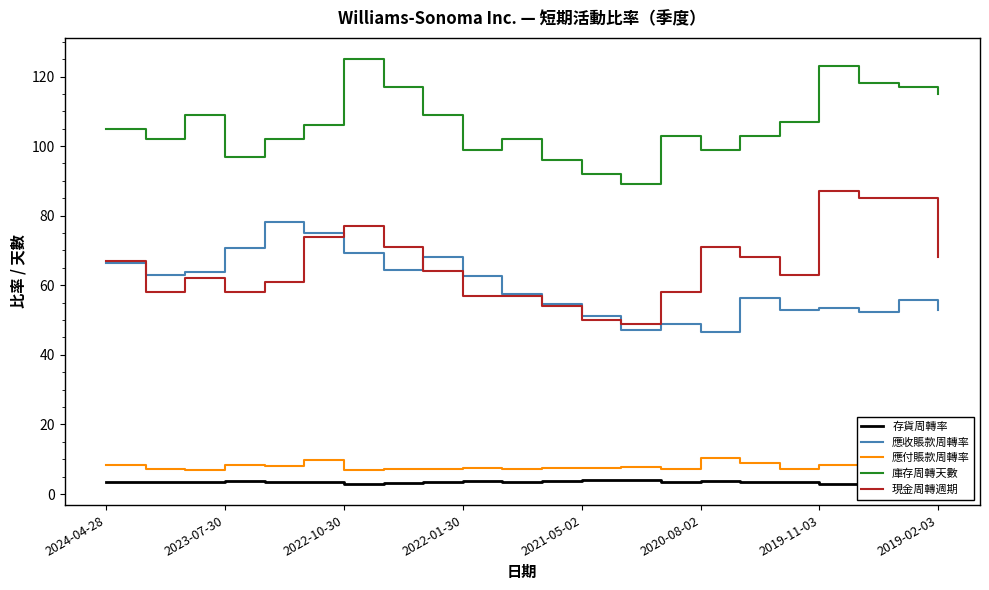

The 庫存周轉天數 series shows 125.0 at 2022-10-30. True or false?

True